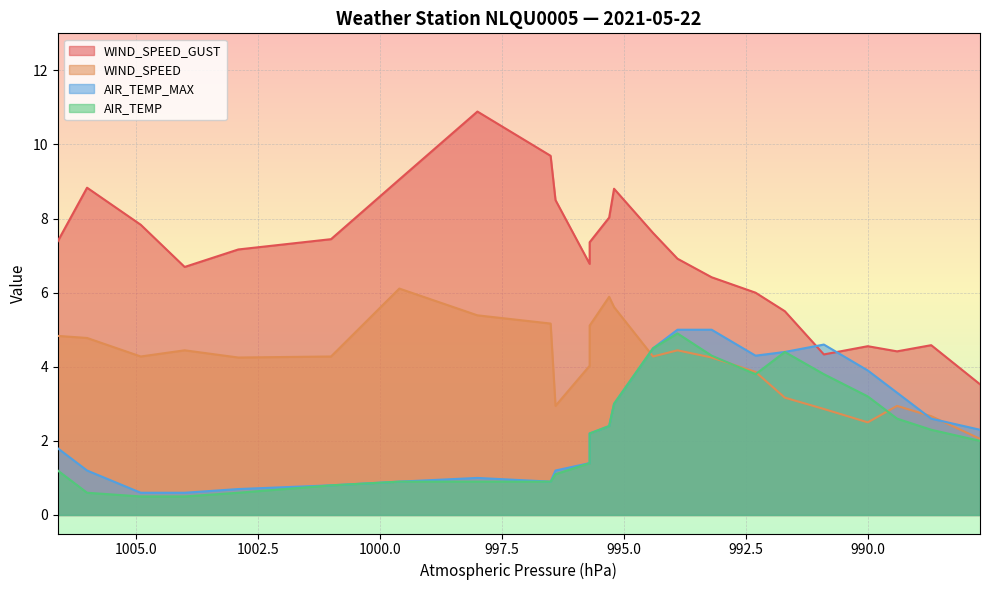

List the series in order of their peak value, highest first.

WIND_SPEED_GUST, WIND_SPEED, AIR_TEMP_MAX, AIR_TEMP